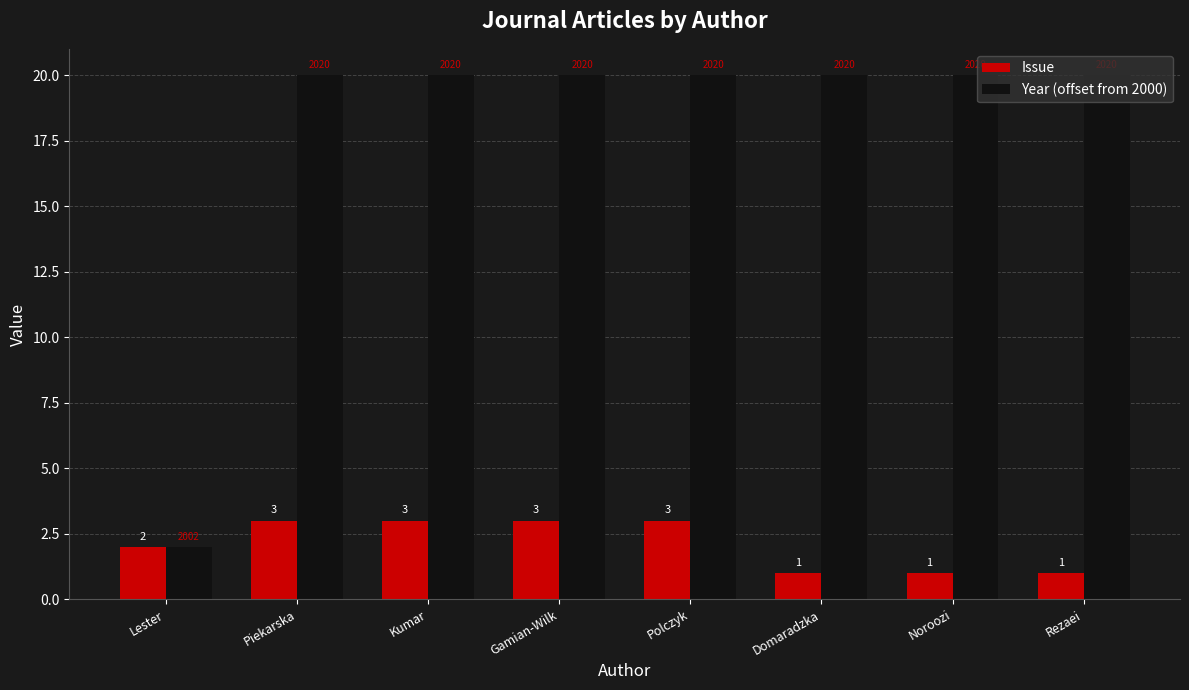

What is the total value across all series at Lester?

4